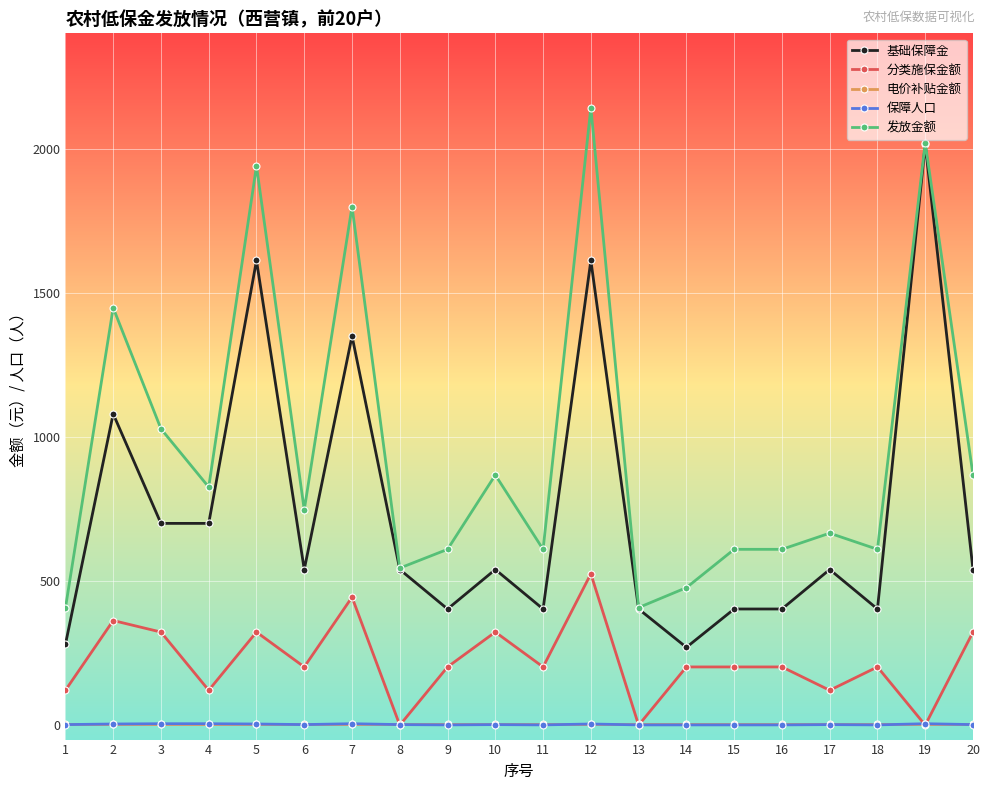

How many data points does each series have?

20